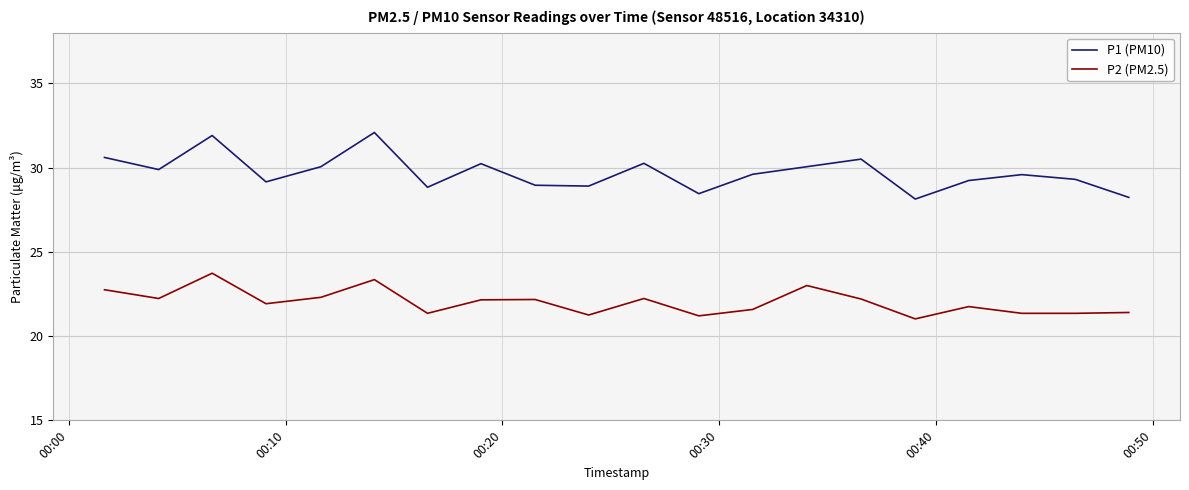

Which series has the largest total across all categories?

P1 (PM10)